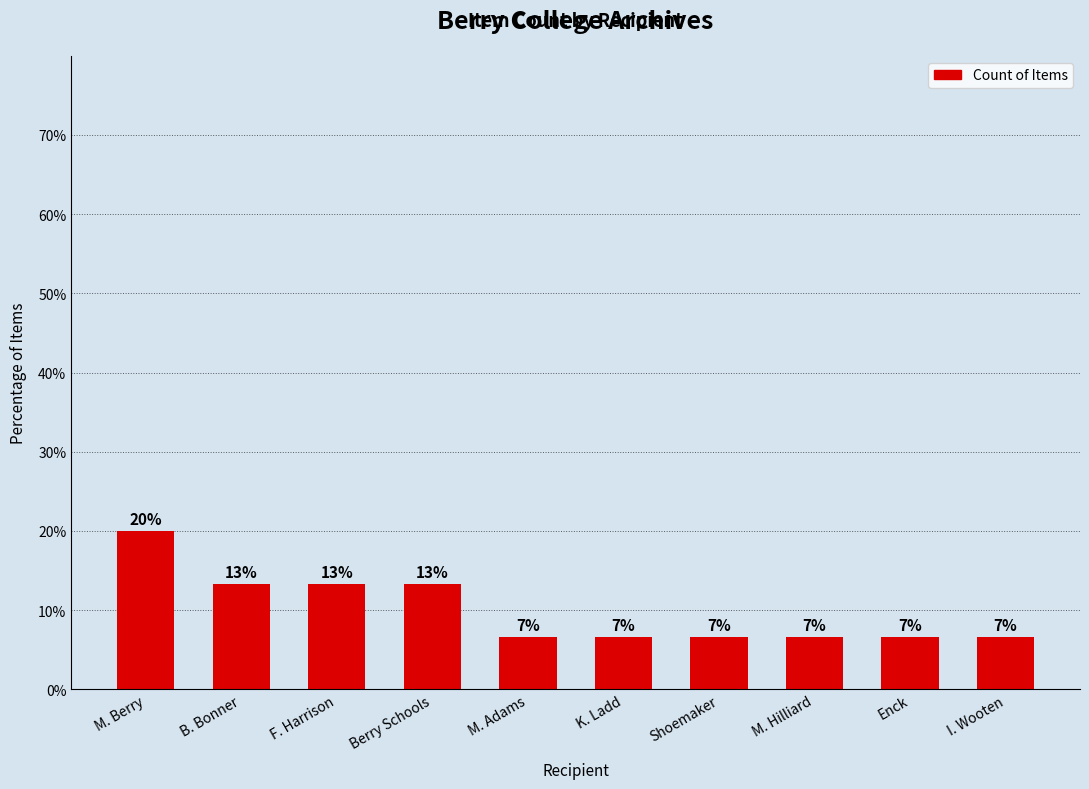

Which category has the highest value across all series?

M. Berry